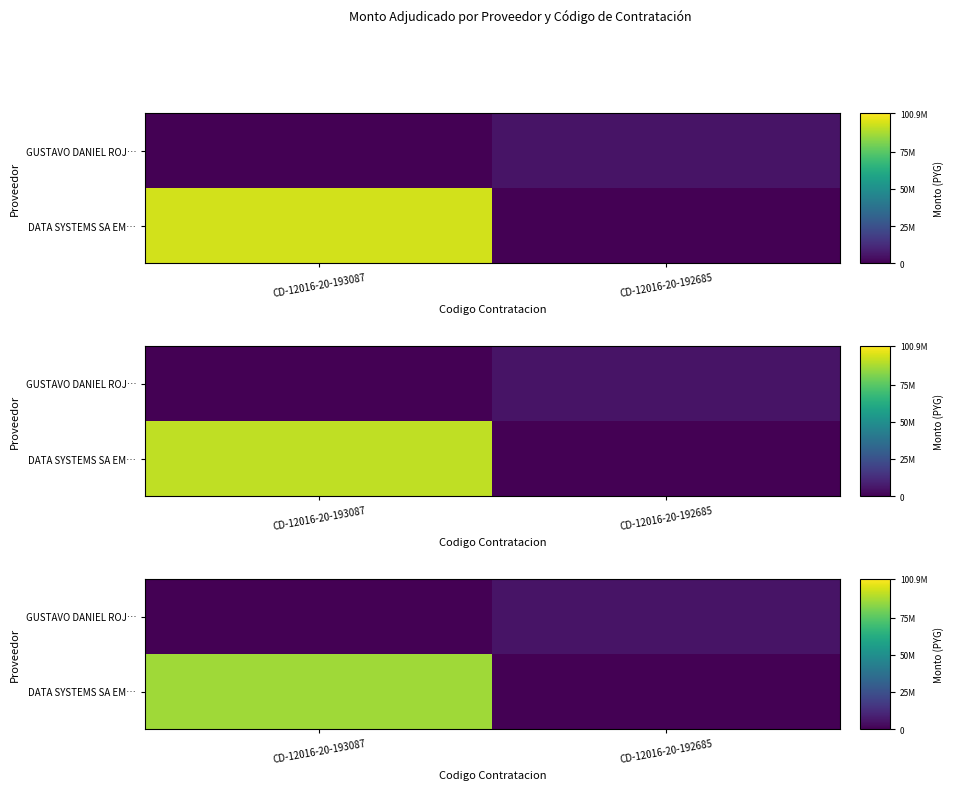

At which label does row_0 reach its minimum?

CD-12016-20-192685